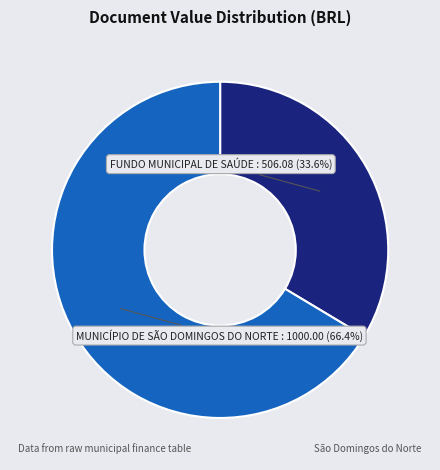

How many segments does this pie chart have?

2